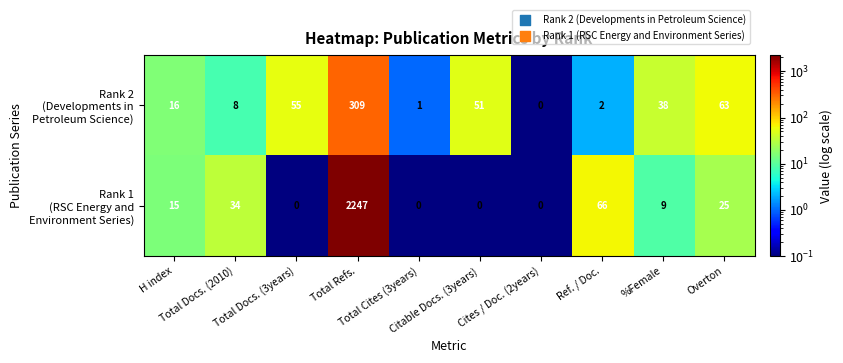

What is the maximum value shown in the chart?

2247